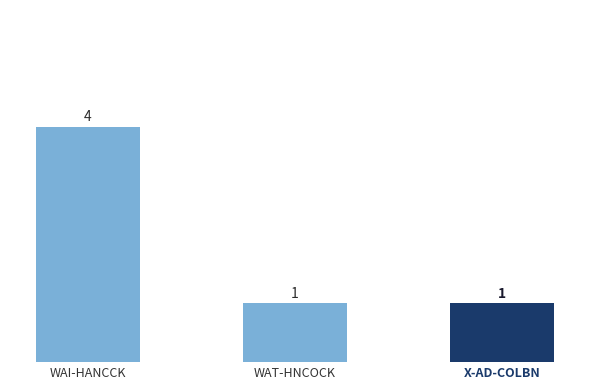

Reading left to right, extract all data points from this chart.

4	1	1